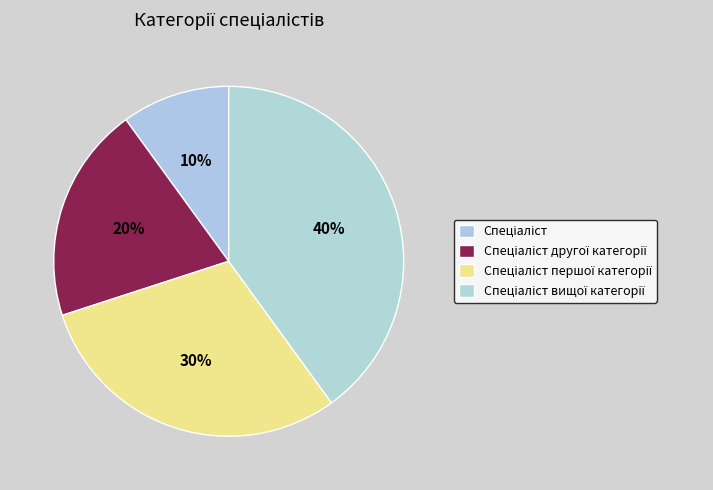

What percentage is NOT represented by Спеціаліст вищої категорії?

60.0%